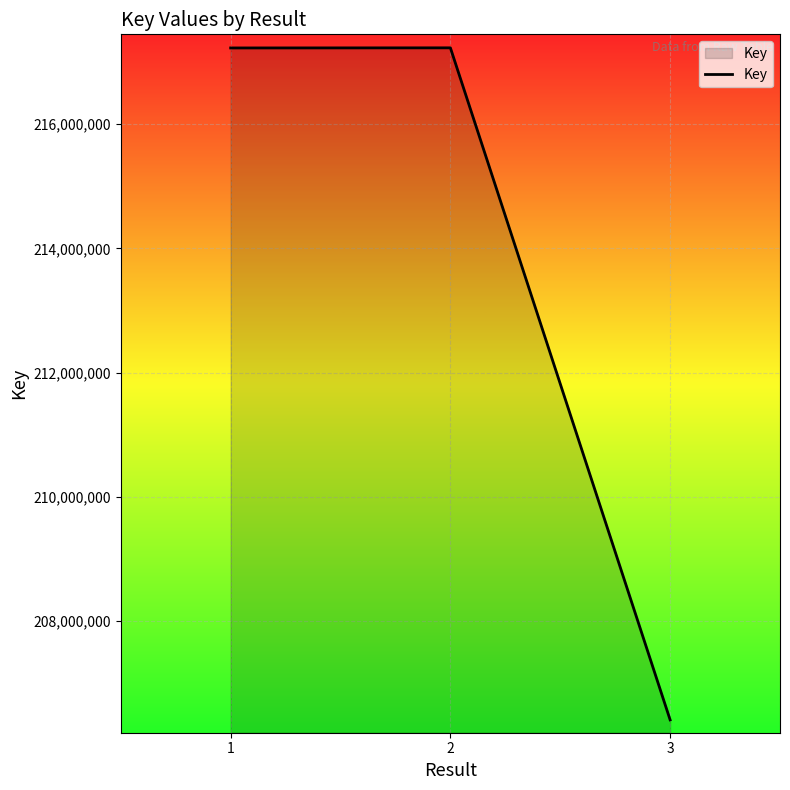

Which label corresponds to the smallest value in the chart?

3